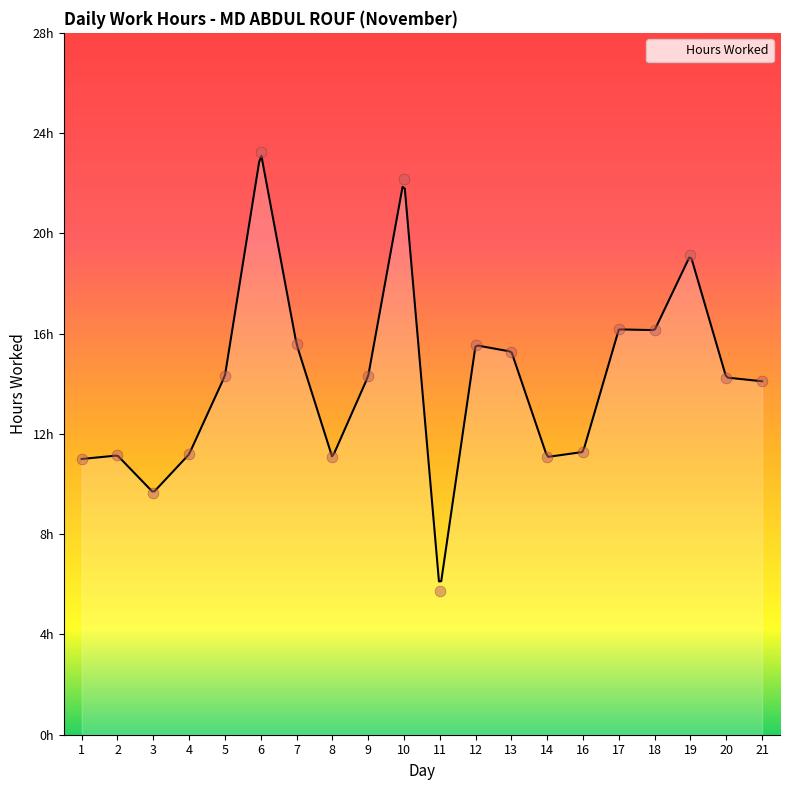

What is the ratio of the value at 11 to the value at 2?

0.5